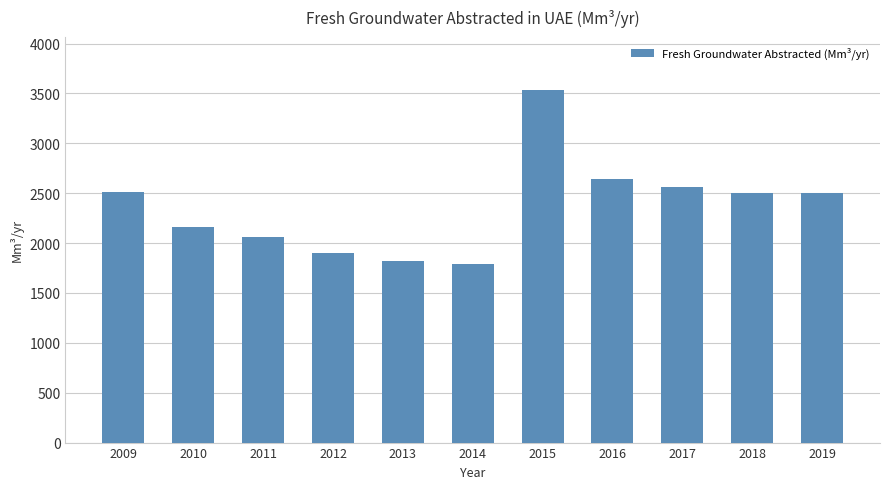

Does the chart contain stacked bars?

No